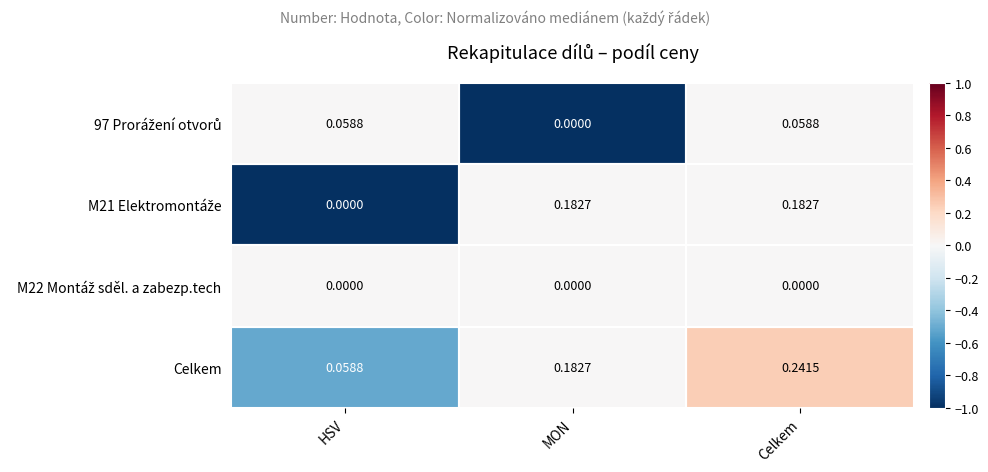

Which series has the largest total across all categories?

Celkem